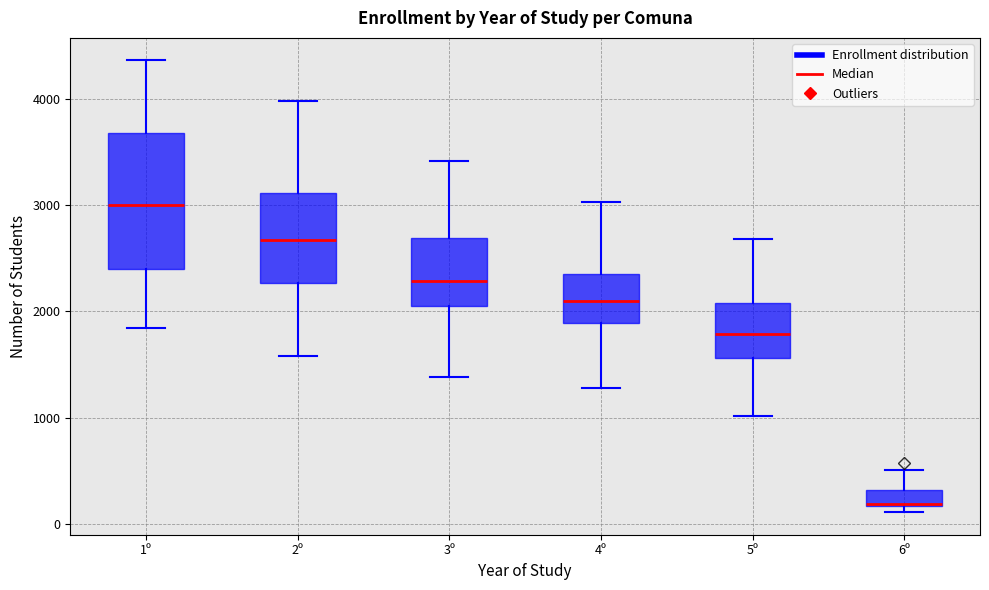

Which box's median line is the lowest?

6º